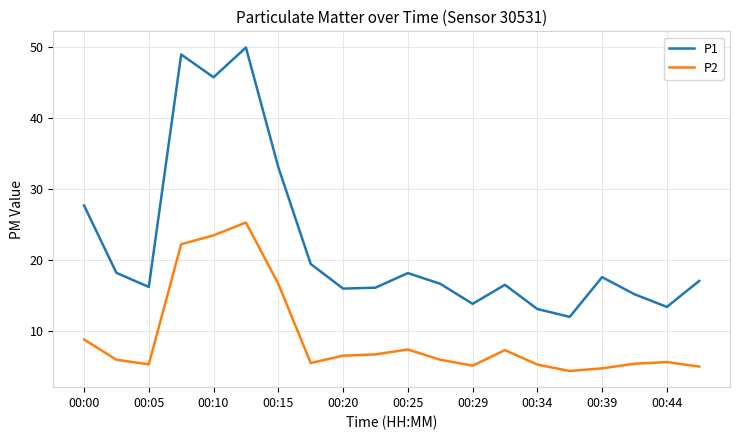

Which series has the widest spread of values?

P1